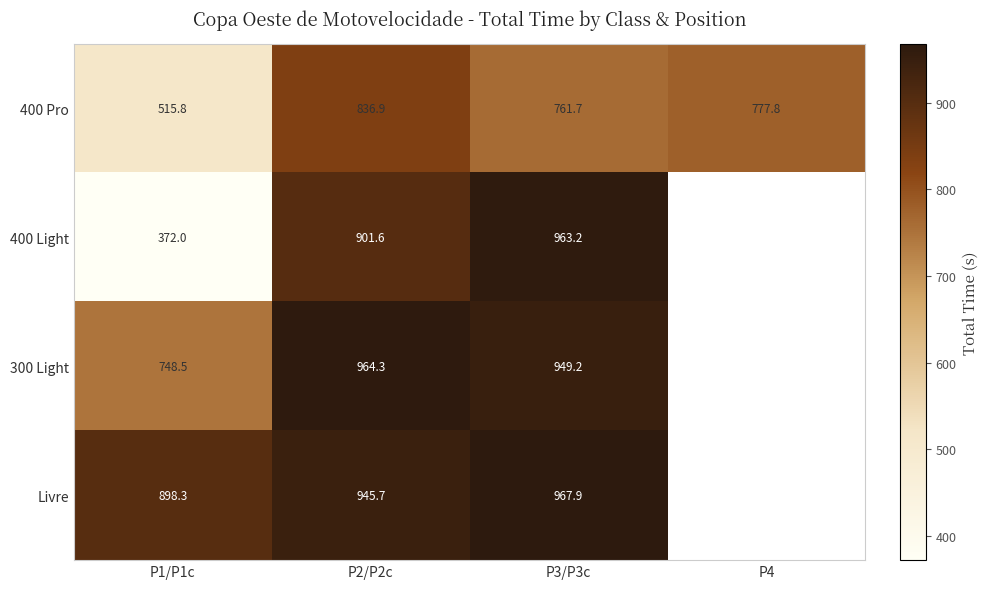

Is the value of 300 Light at P3/P3c greater than the value of 400 Pro at P1/P1c?

Yes